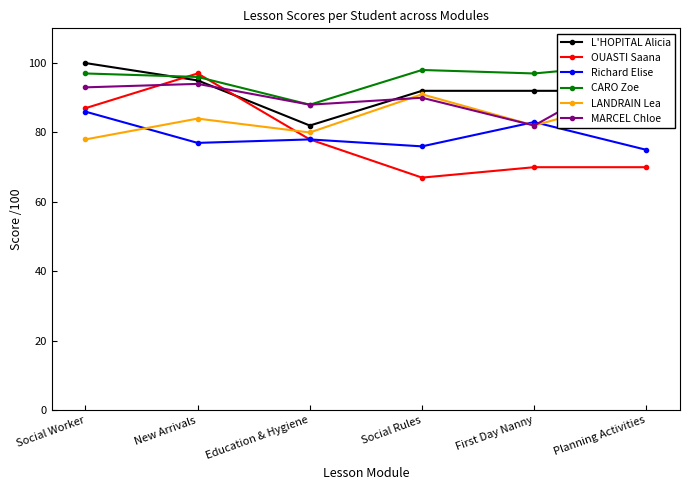

What is the approximate value of L'HOPITAL Alicia at Education & Hygiene?

82